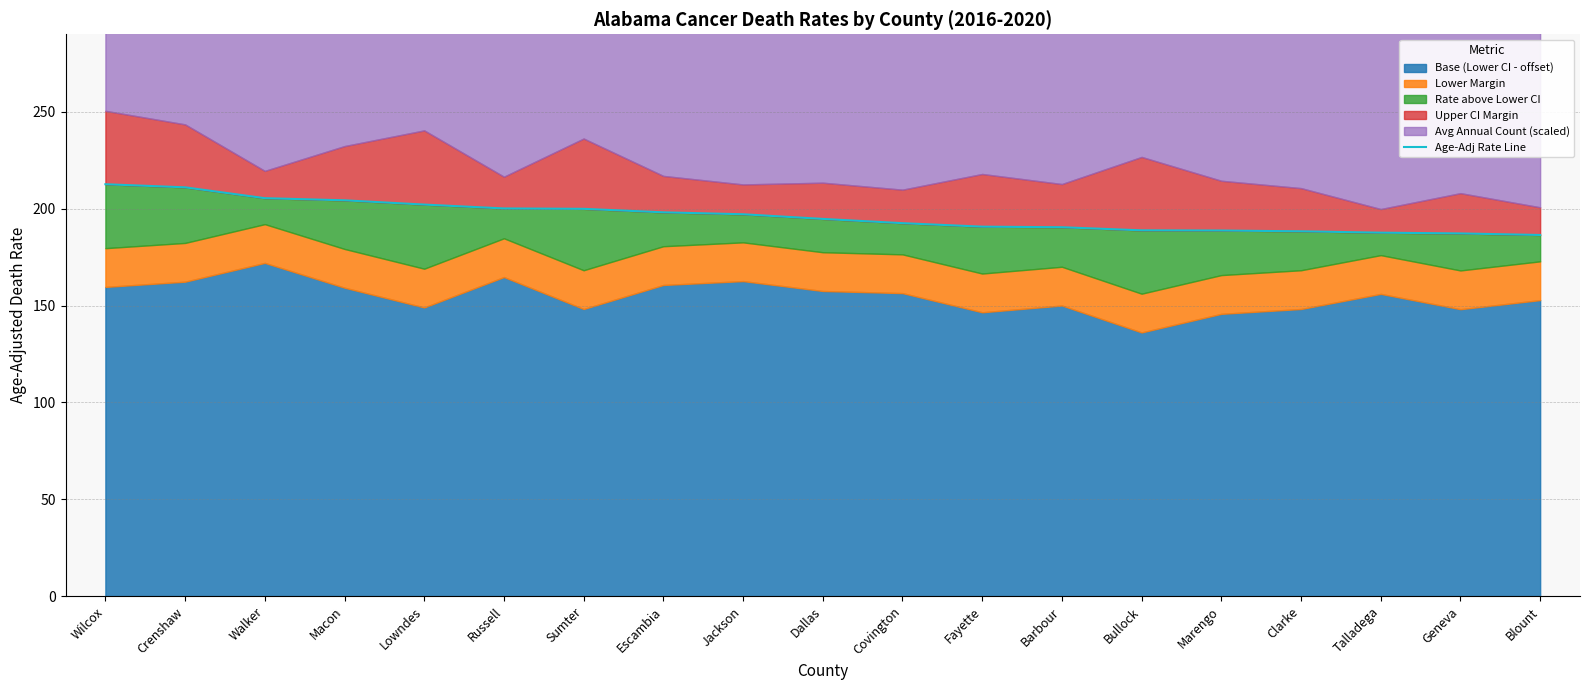

What is the difference between the values at Talladega and Lowndes?

14.5